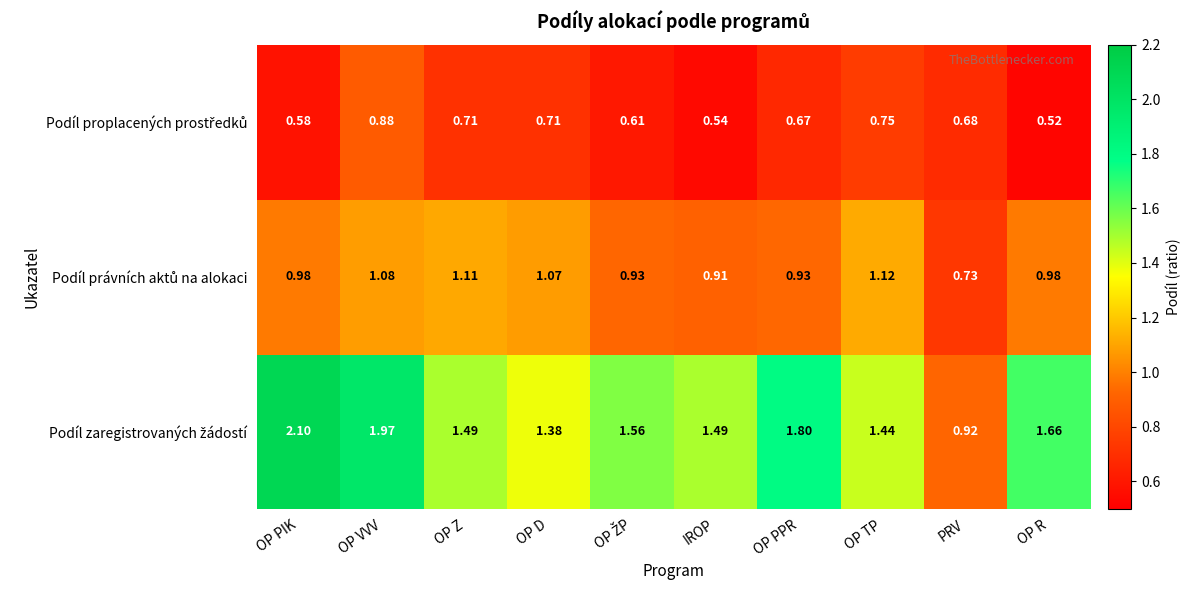

At which category is the sum across all series the highest?

OP VVV